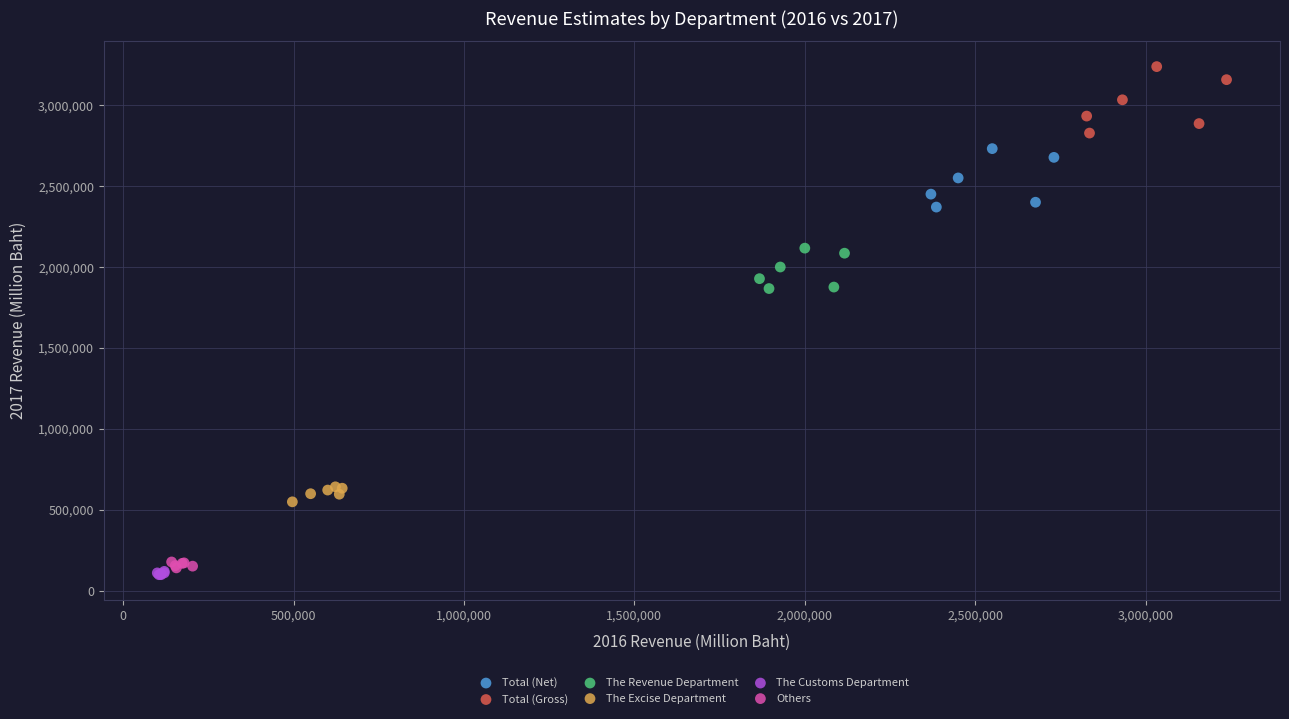

What are all the series names shown in the legend?

Total (Net), Total (Gross), The Revenue Department, The Excise Department, The Customs Department, Others